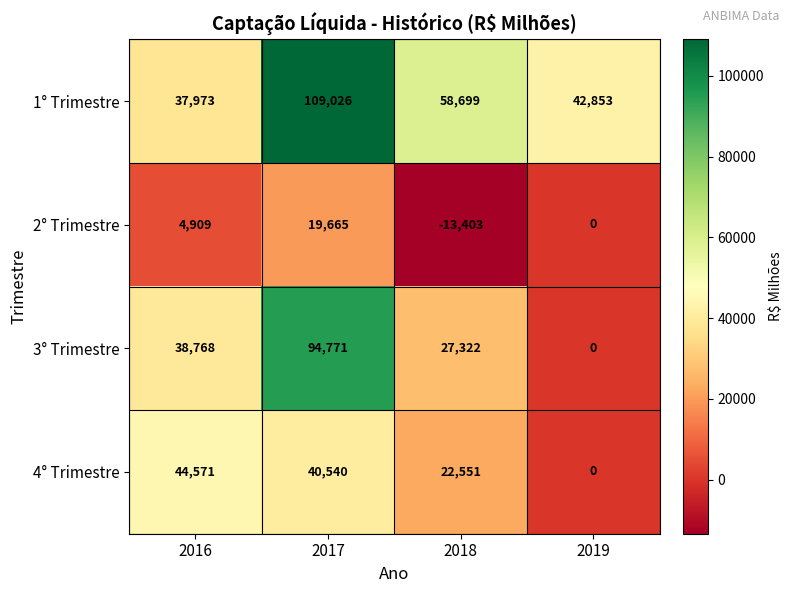

What is the difference between the highest and lowest values at 2018?

72102